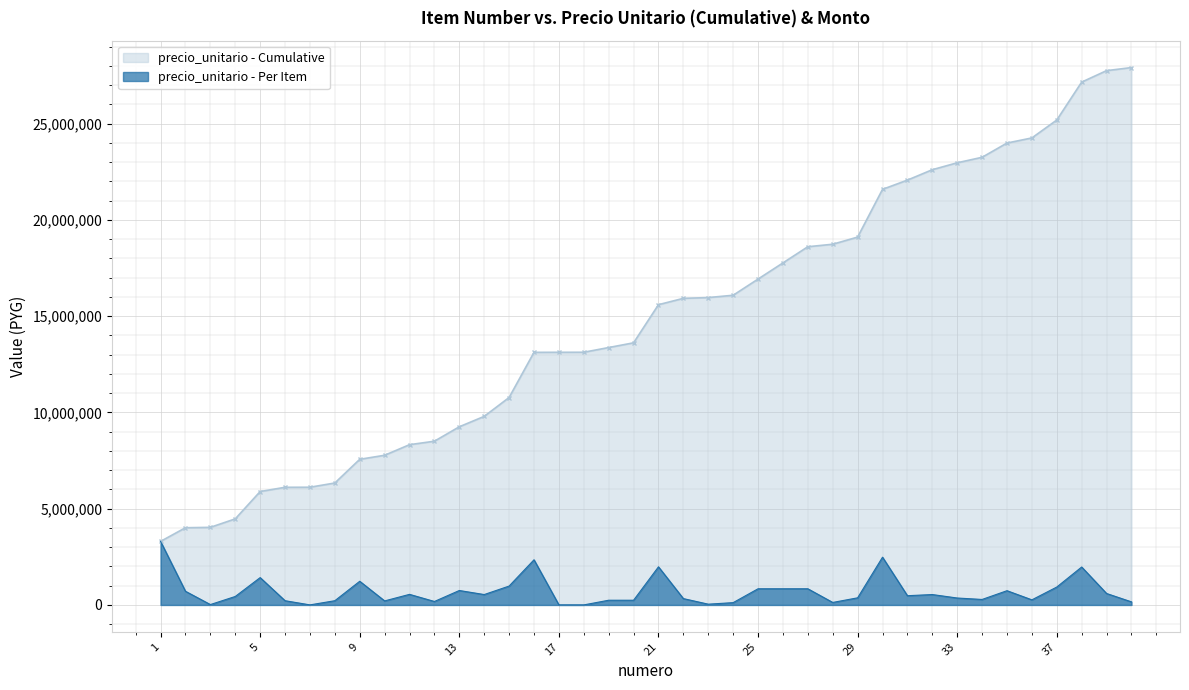

How many data points are less than 480000?

20